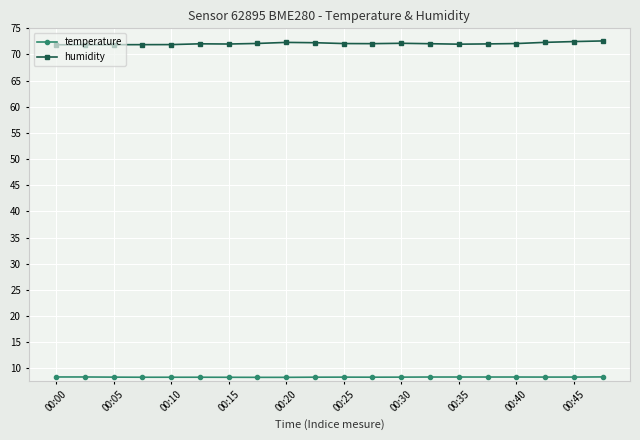

What is the value of the temperature point at the 14th from the left?

8.3